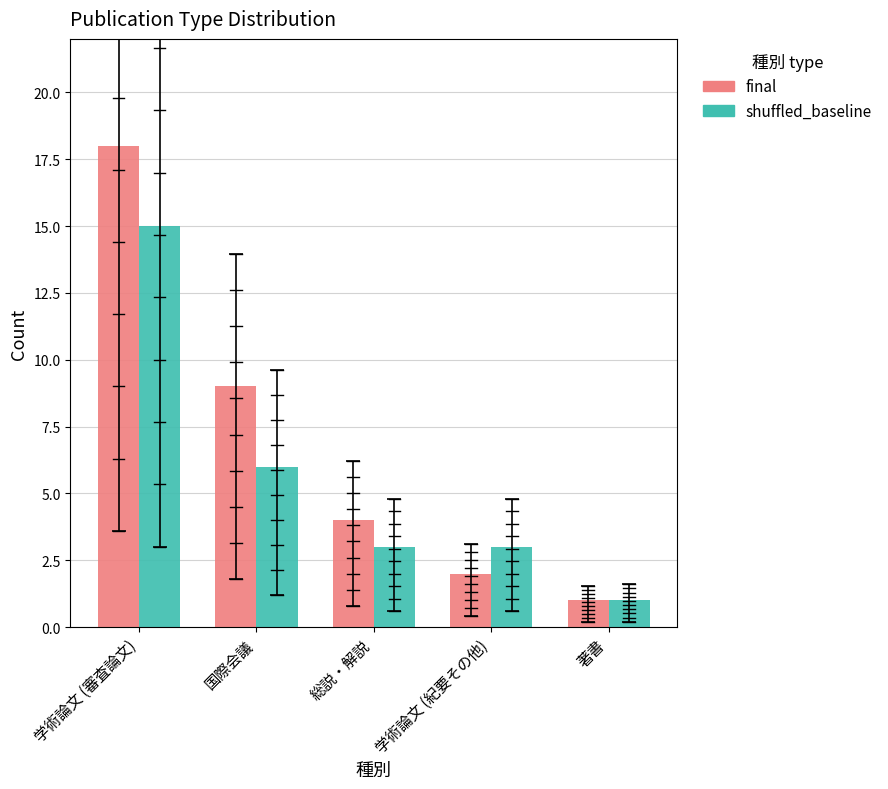

Does the chart contain any negative values?

No